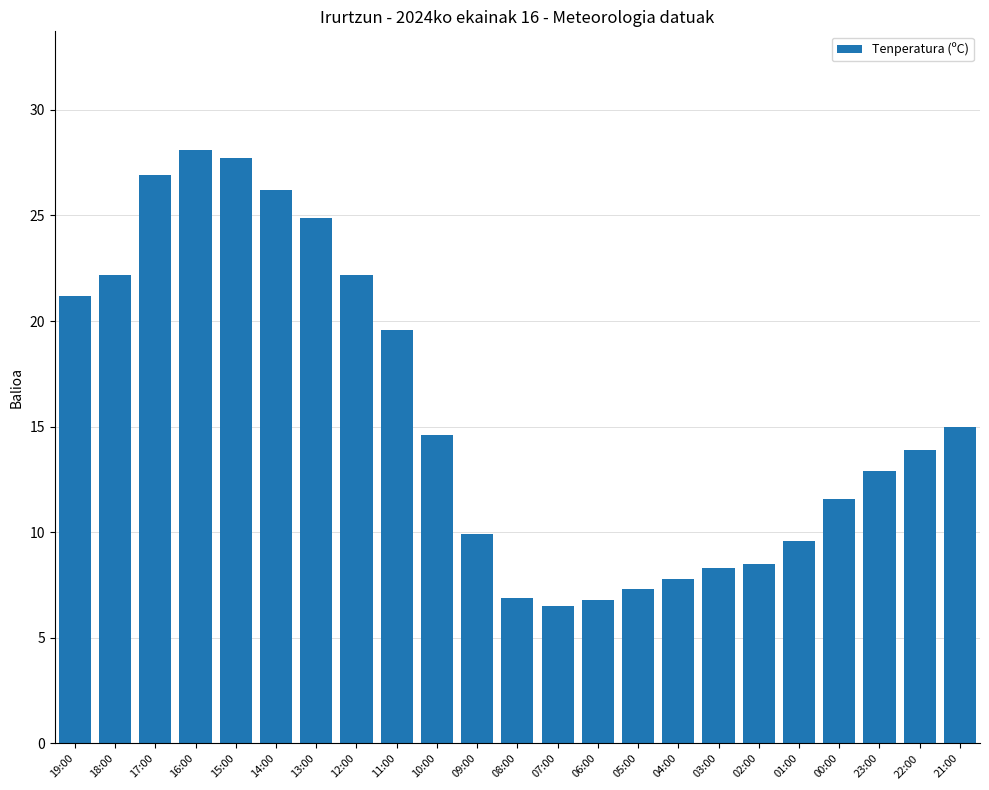

True or false: the data shows 26.9 at 17:00.

True